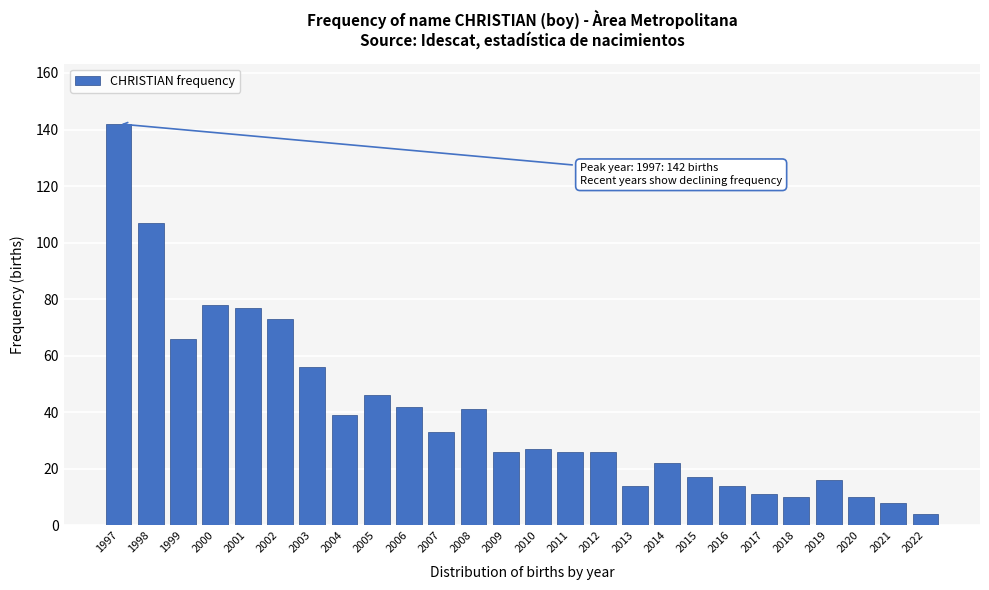

Reading left to right, list all the values displayed in this chart.

142	107	66	78	77	73	56	39	46	42	33	41	26	27	26	26	14	22	17	14	11	10	16	10	8	4